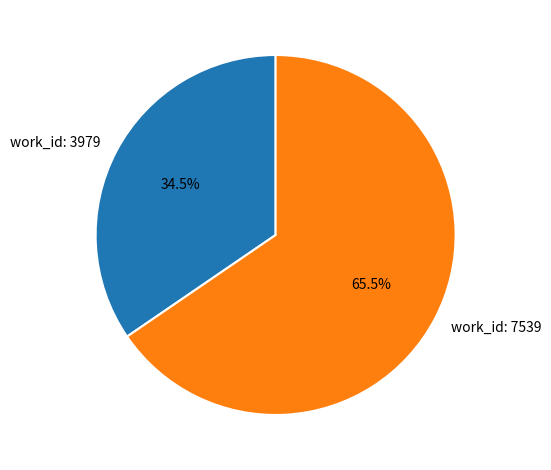

Which category has the biggest portion of the pie?

work_id: 7539